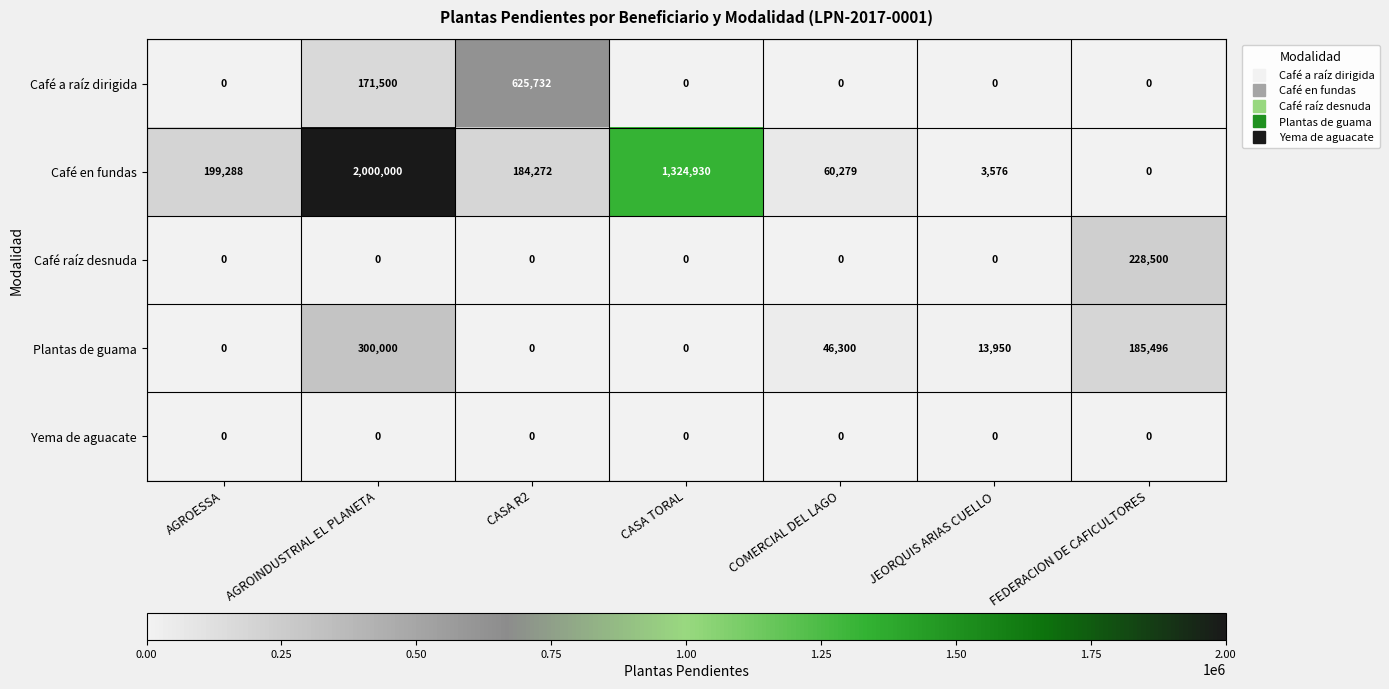

Is it true that Café en fundas equals 29856 at COMERCIAL DEL LAGO?

False